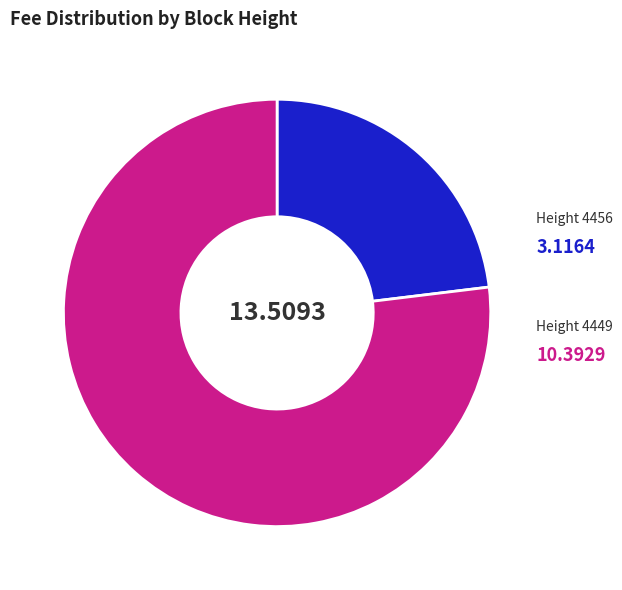

Is there a majority slice in this chart?

Yes